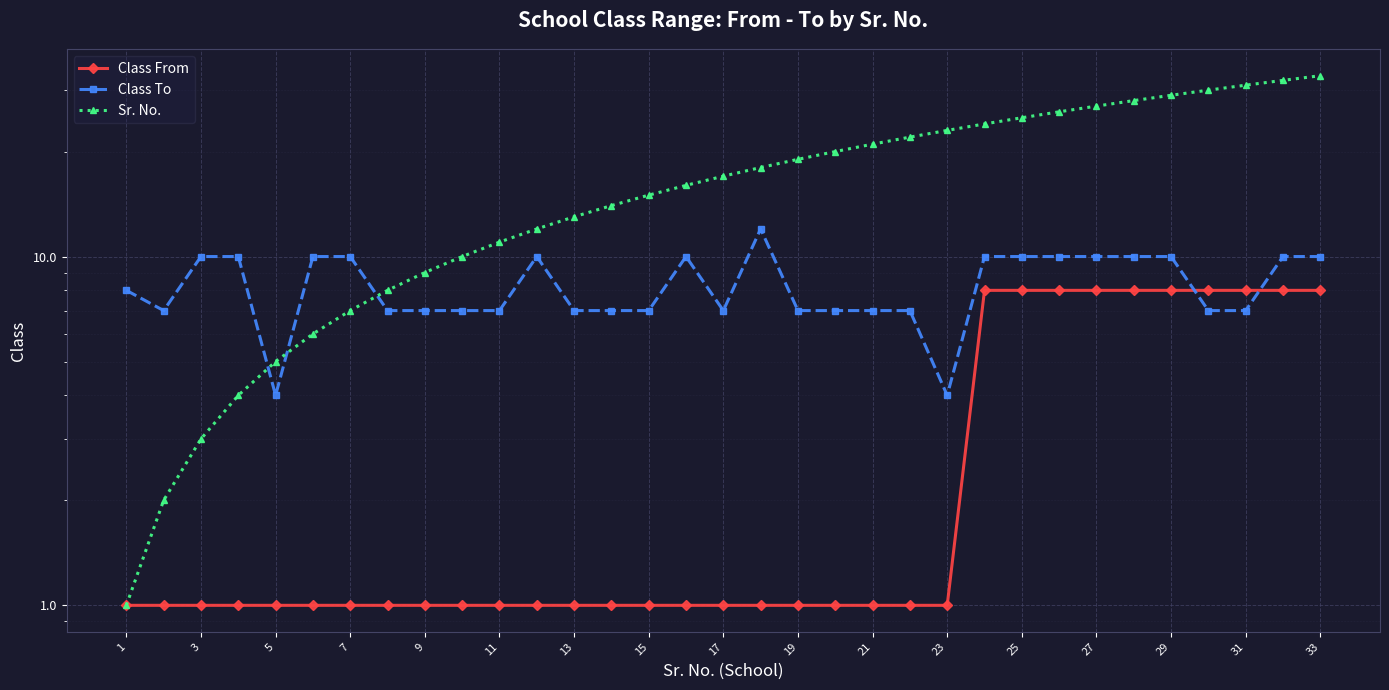

Is it true that Sr. No. equals 19 at 23?

False